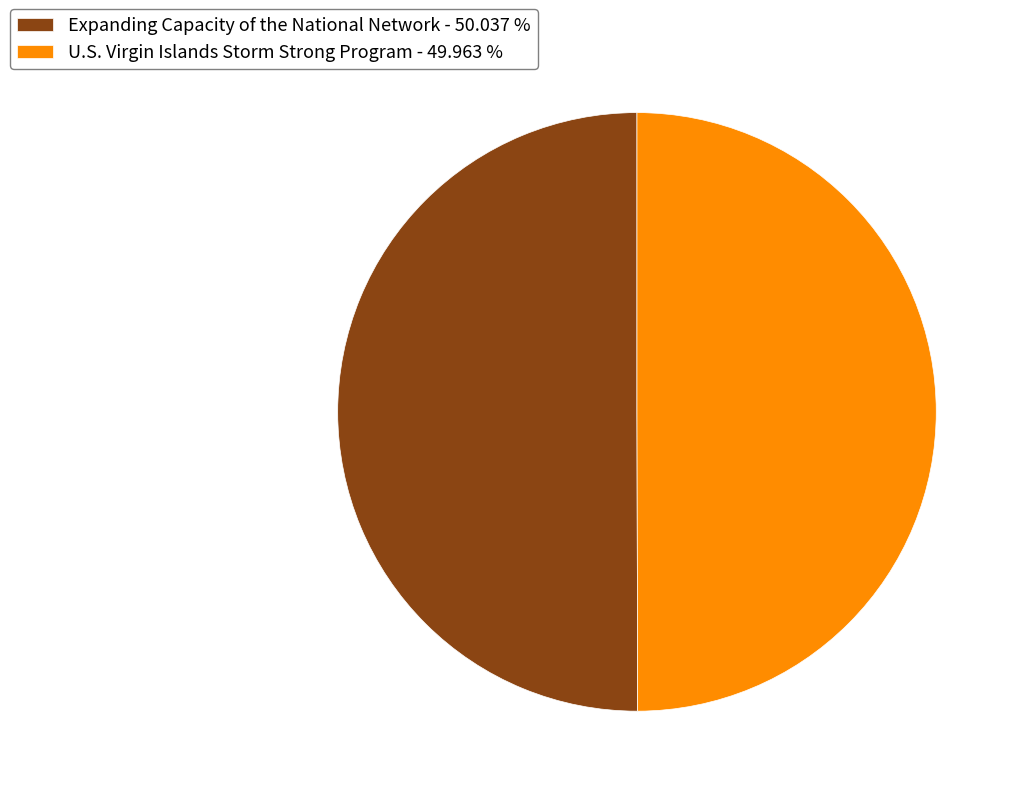

Approximately how many times larger is the value at U.S. Virgin Islands Storm Strong Program - 49.963 % compared to Expanding Capacity of the National Network - 50.037 %?

1.0